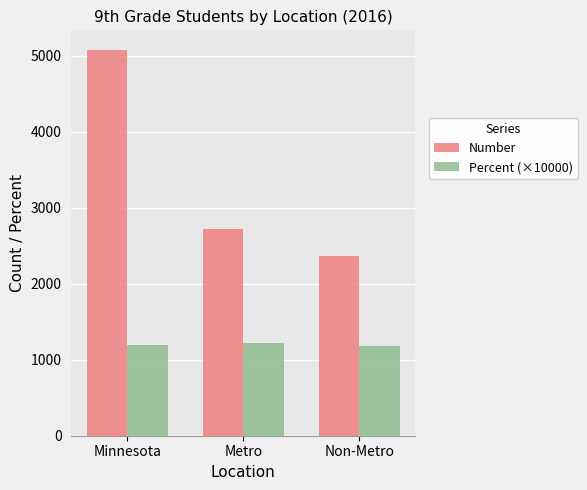

How many values in the Percent (×10000) series are below 1200?

1